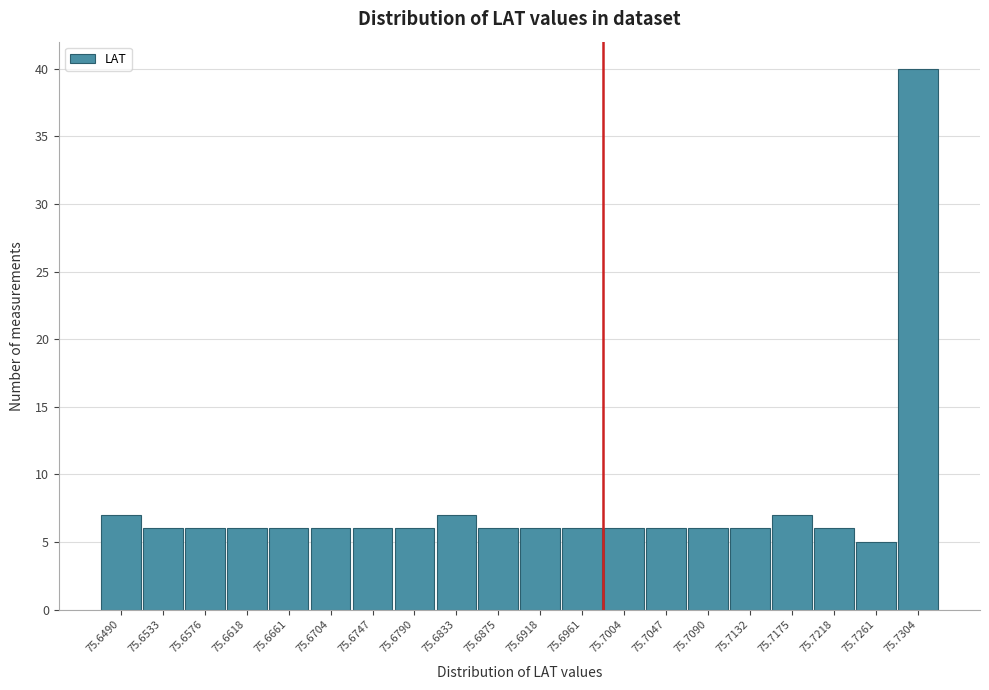

Reading left to right, what are all the values shown in this chart?

75.6490=7	75.6533=6	75.6576=6	75.6618=6	75.6661=6	75.6704=6	75.6747=6	75.6790=6	75.6833=7	75.6875=6	75.6918=6	75.6961=6	75.7004=6	75.7047=6	75.7090=6	75.7132=6	75.7175=7	75.7218=6	75.7261=5	75.7304=40